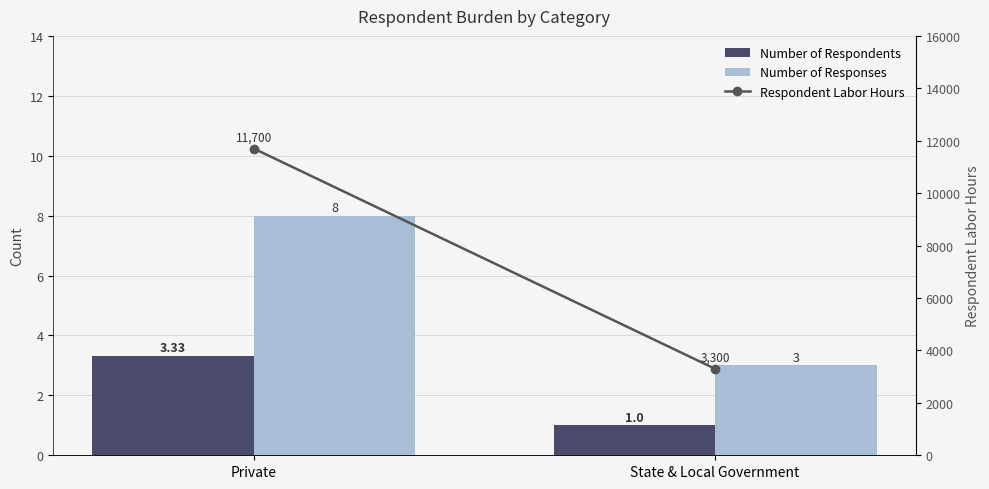

Rank the series at Private from highest to lowest value.

Respondent Labor Hours, Number of Responses, Number of Respondents